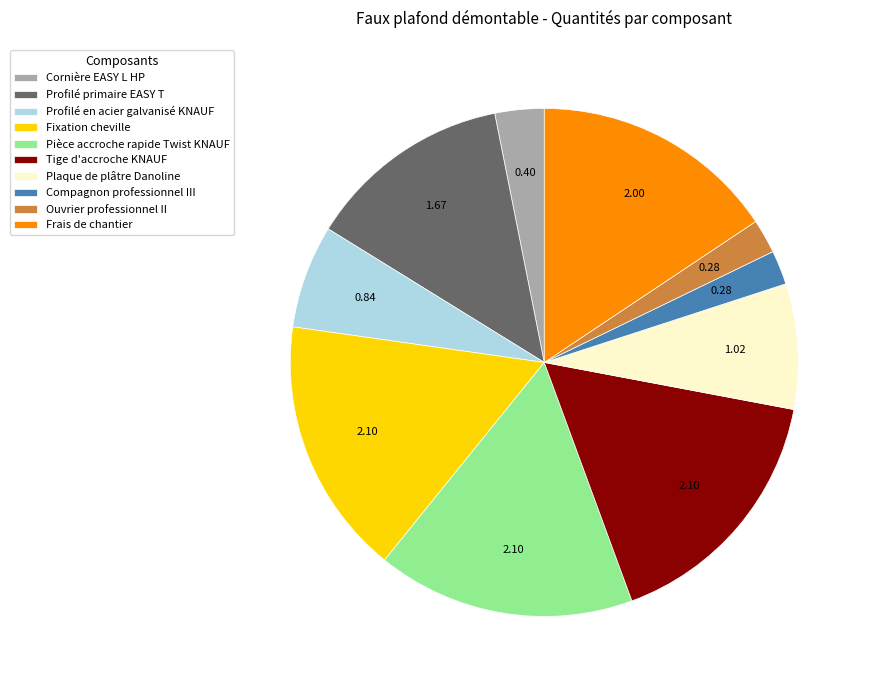

Is there any slice that represents more than half of the pie?

No